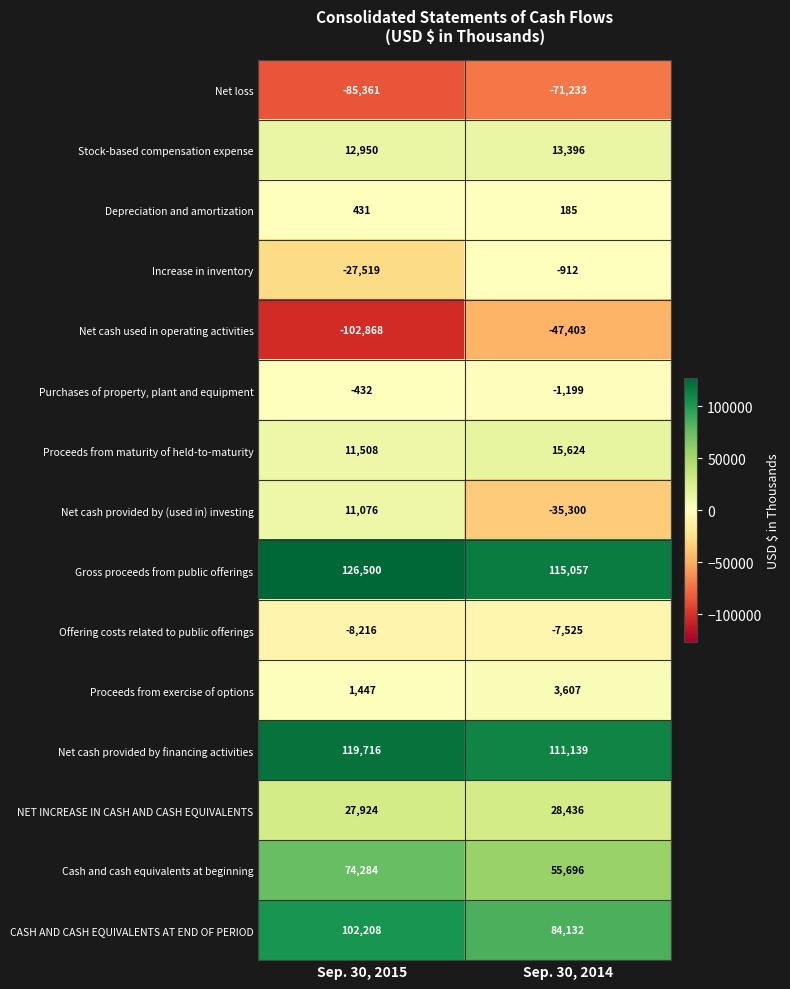

Between Sep. 30, 2015 and Sep. 30, 2014, which series saw the biggest shift?

Net cash used in operating activities